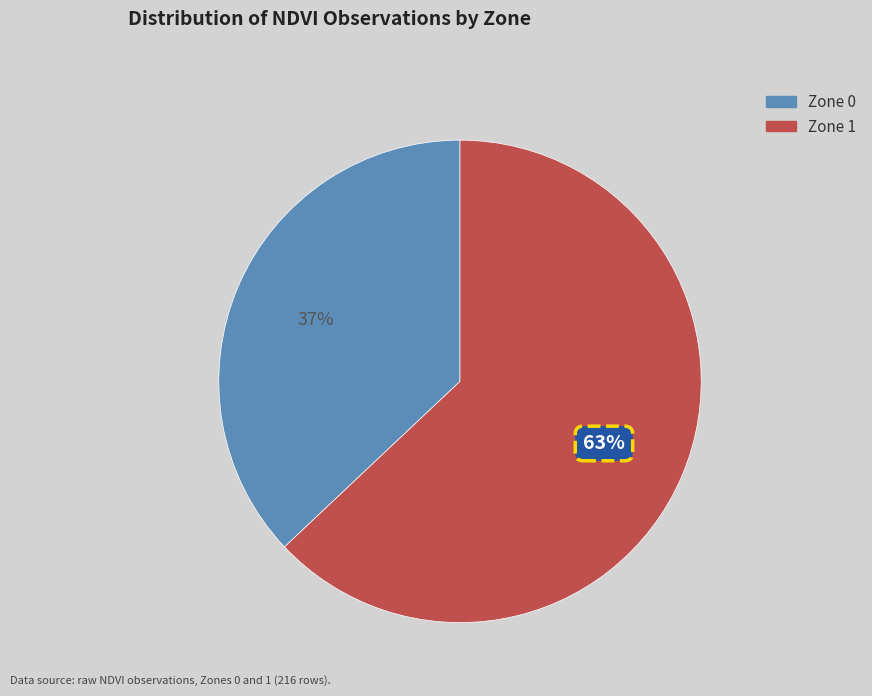

How many slices are in this pie chart?

2